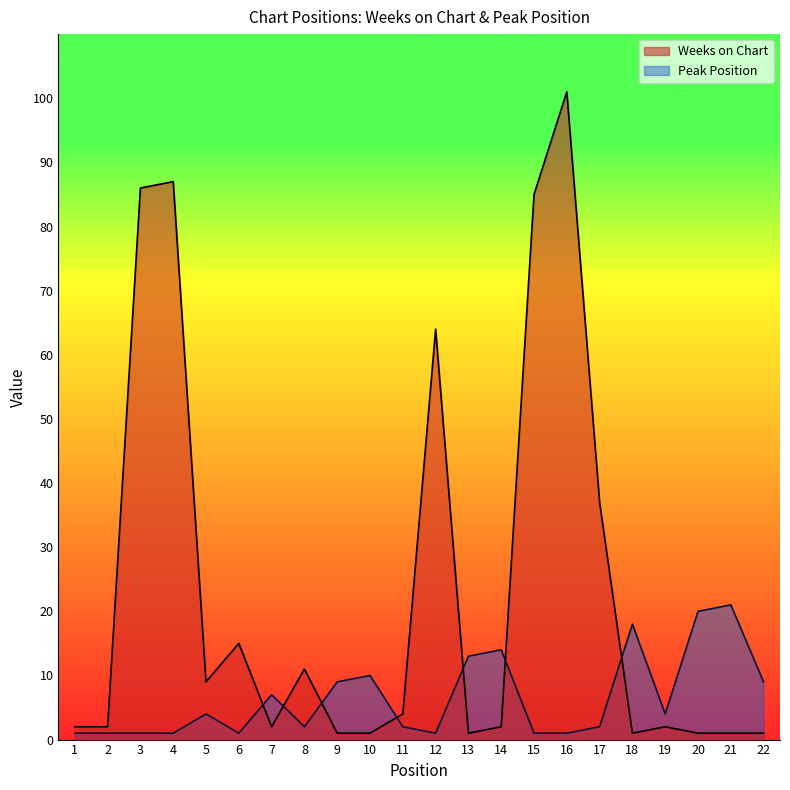

List the series in order of their overall mean, lowest first.

Peak Position, Weeks on Chart